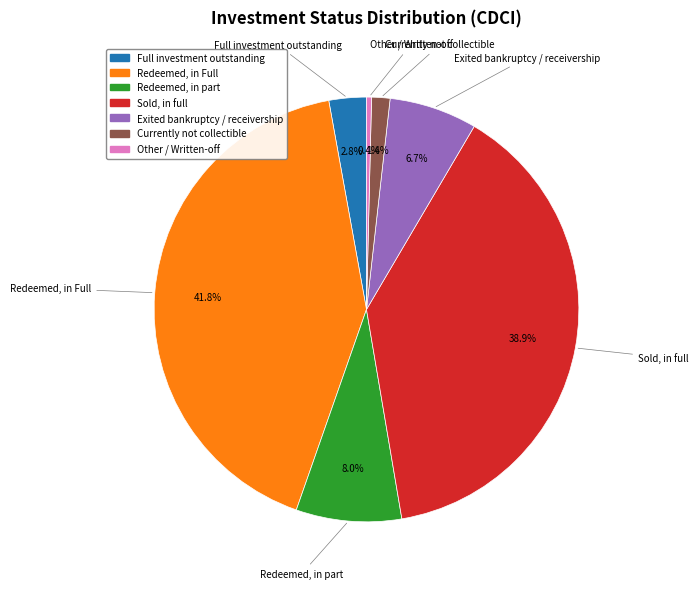

Does any single category account for the majority?

No